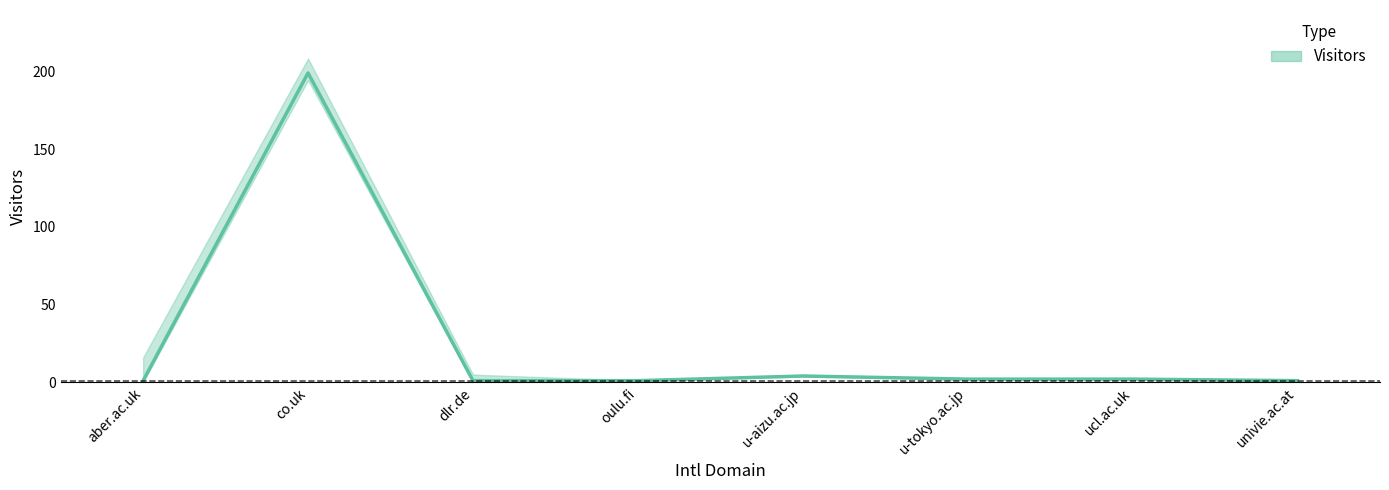

Reading left to right, what are all the values shown in this chart?

aber.ac.uk=1	co.uk=199	dlr.de=1	oulu.fi=1	u-aizu.ac.jp=4	u-tokyo.ac.jp=2	ucl.ac.uk=2	univie.ac.at=1